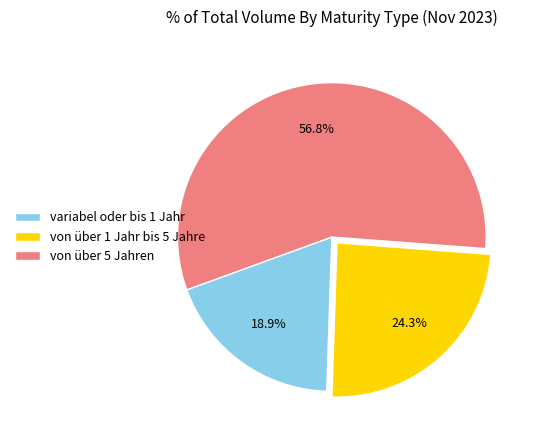

What is the smallest slice in the pie chart?

variabel oder bis 1 Jahr